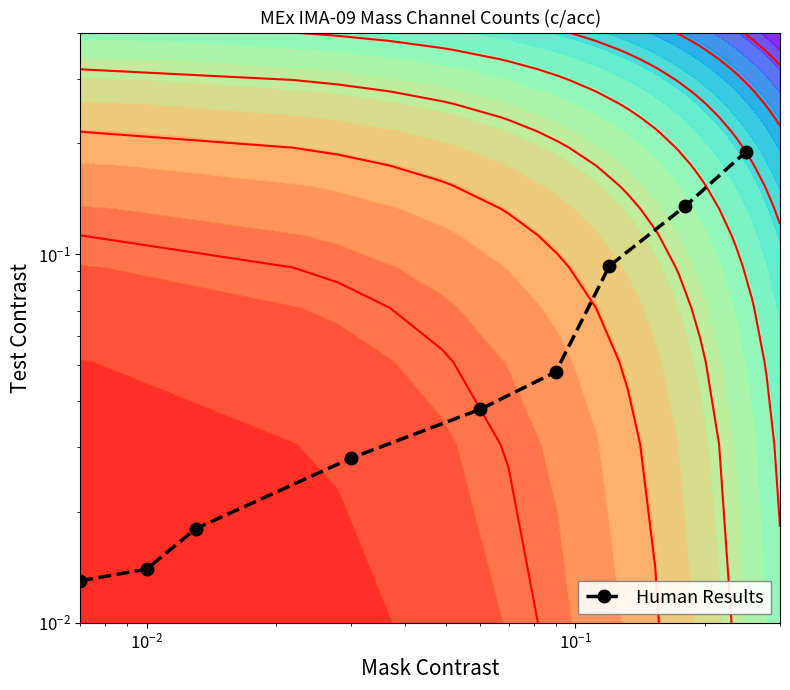

How many series are shown in this chart?

1